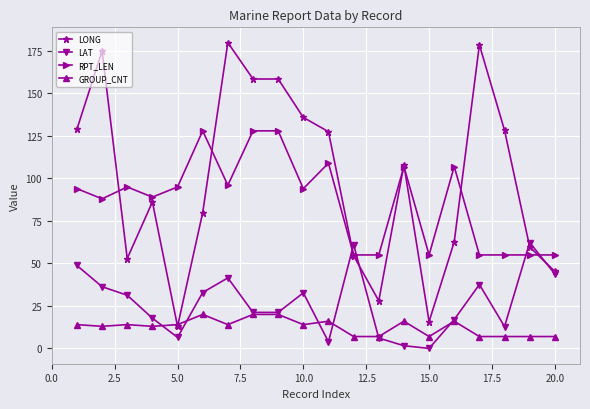

What is the maximum value for GROUP_CNT?

20.0